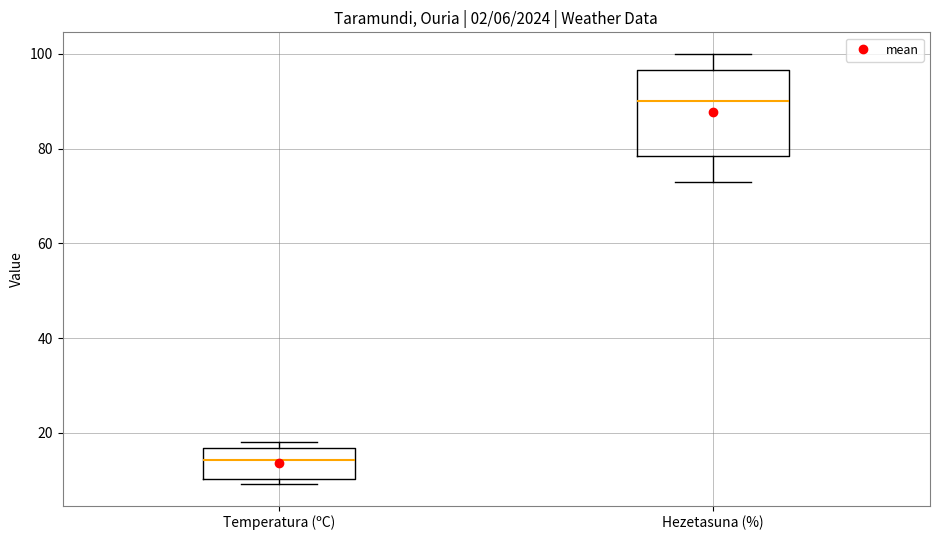

Comparing the boxes themselves (not the whiskers), which one is the tallest?

Hezetasuna (%)